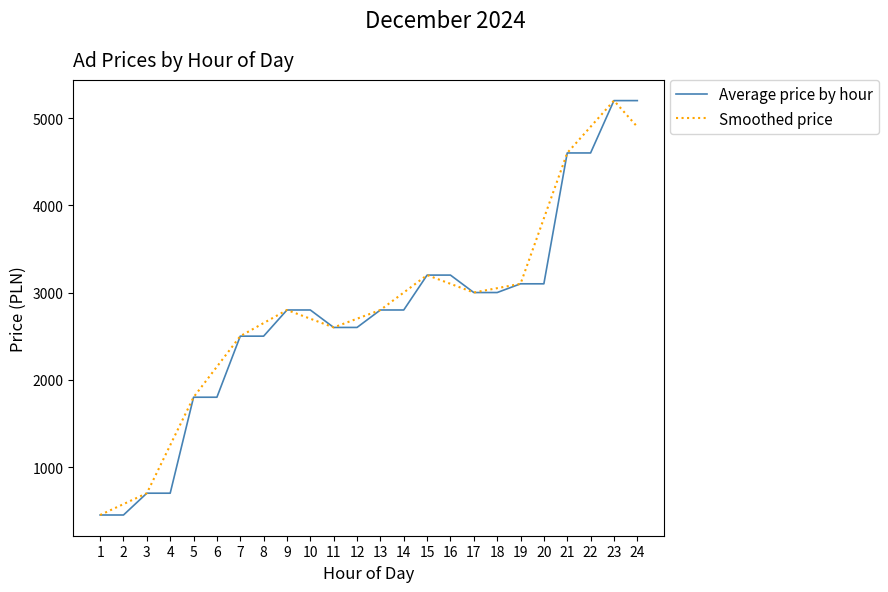

At which category is the sum across all series the highest?

23